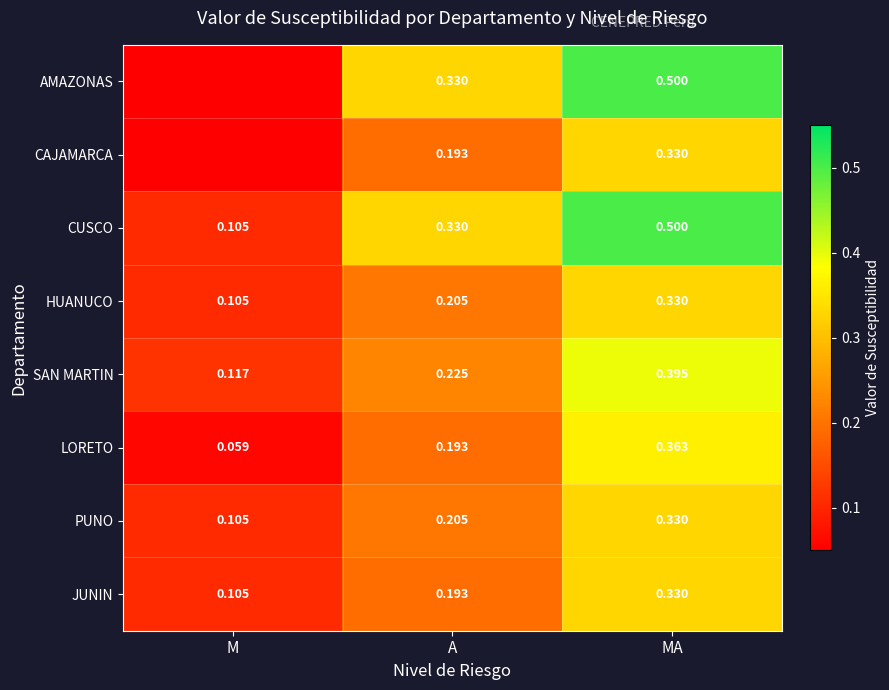

List the labels in order of JUNIN value, largest first.

MA, A, M